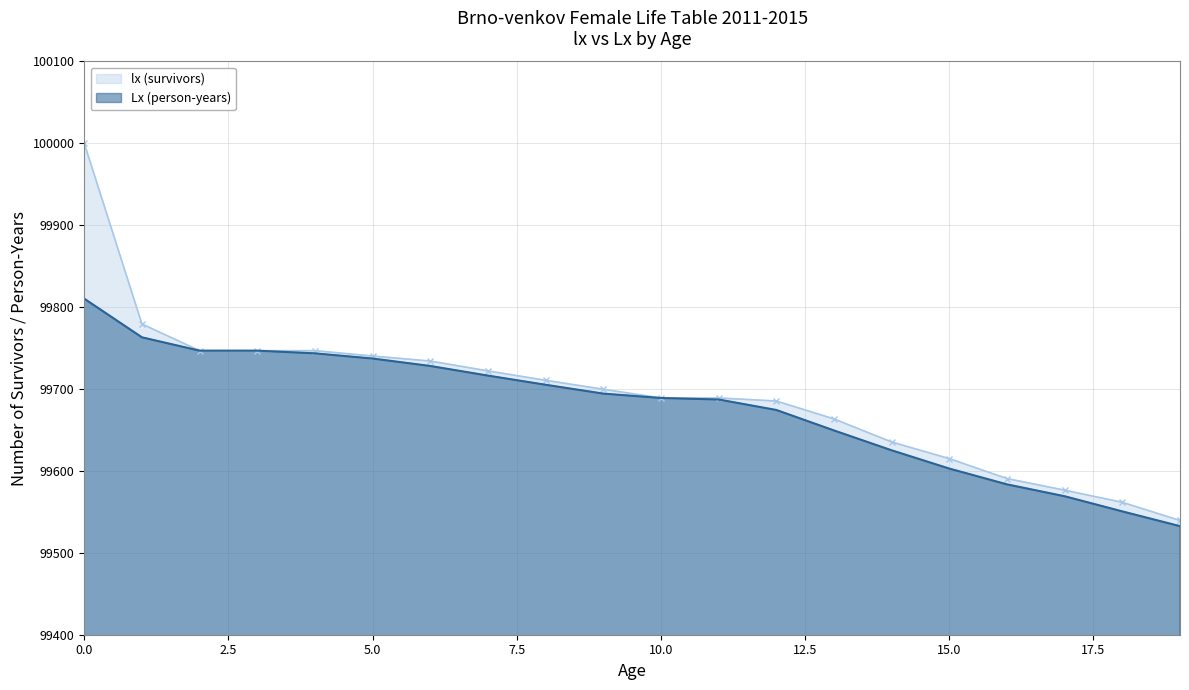

Reading left to right, what are all the values shown in this chart?

lx (survivors): 0=100000.0	1=99779.4	2=99746.9	3=99746.9	4=99746.9	5=99740.3	6=99734.2	7=99722.1	8=99710.7	9=99699.7	10=99689.1	11=99689.1	12=99685.4	13=99663.5	14=99635.3	15=99615.0	16=99590.7	17=99576.5	18=99561.7	19=99539.5
Lx (person-years): 0=99810.3	1=99763.1	2=99746.9	3=99746.9	4=99743.6	5=99737.2	6=99728.2	7=99716.4	8=99705.2	9=99694.4	10=99689.1	11=99687.2	12=99674.4	13=99649.4	14=99625.2	15=99602.9	16=99583.6	17=99569.1	18=99550.6	19=99532.6